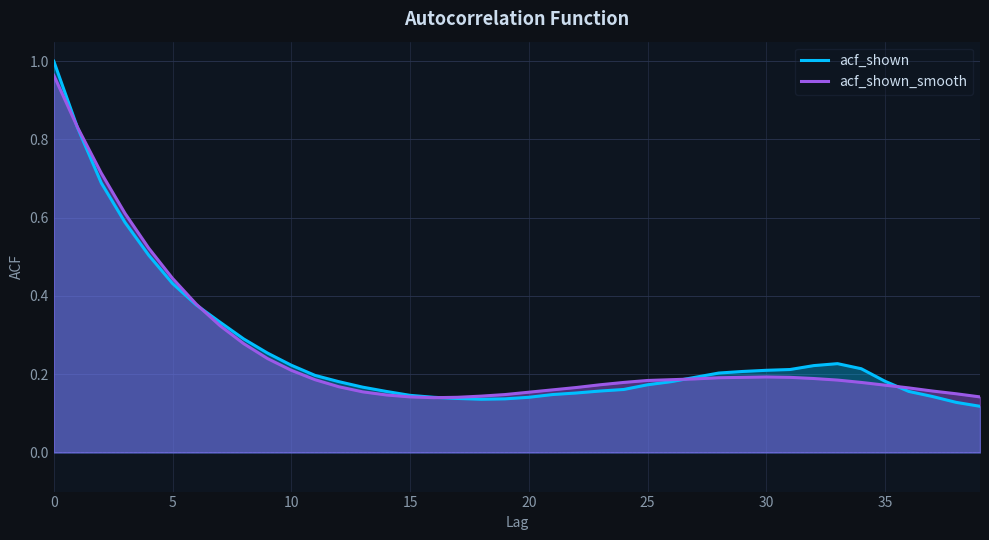

Reading right to left, list all the values displayed in this chart.

acf_shown: 0.1	0.1	0.1	0.2	0.2	0.2	0.2	0.2	0.2	0.2	0.2	0.2	0.2	0.2	0.2	0.2	0.2	0.2	0.1	0.1	0.1	0.1	0.1	0.1	0.1	0.2	0.2	0.2	0.2	0.2	0.3	0.3	0.3	0.4	0.4	0.5	0.6	0.7	0.8	1.0
acf_shown_smooth: 0.1	0.1	0.2	0.2	0.2	0.2	0.2	0.2	0.2	0.2	0.2	0.2	0.2	0.2	0.2	0.2	0.2	0.2	0.2	0.2	0.1	0.1	0.1	0.1	0.1	0.1	0.2	0.2	0.2	0.2	0.2	0.3	0.3	0.4	0.4	0.5	0.6	0.7	0.8	1.0